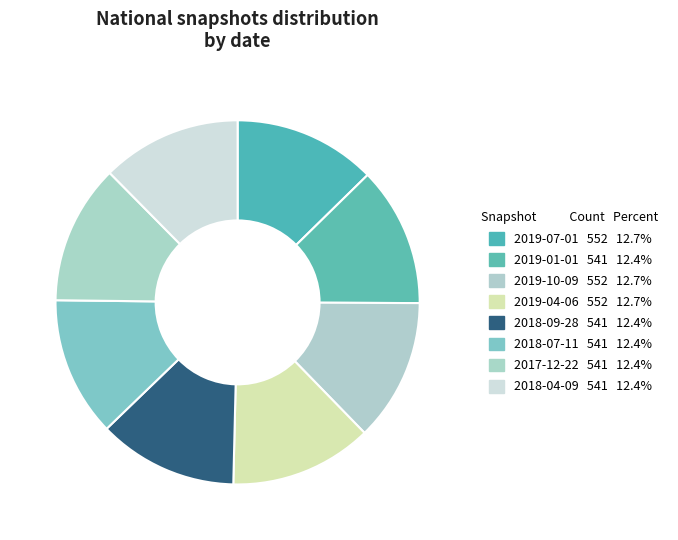

Rank the categories by value from highest to lowest.

2019-07-01, 2019-10-09, 2019-04-06, 2019-01-01, 2018-09-28, 2018-07-11, 2017-12-22, 2018-04-09